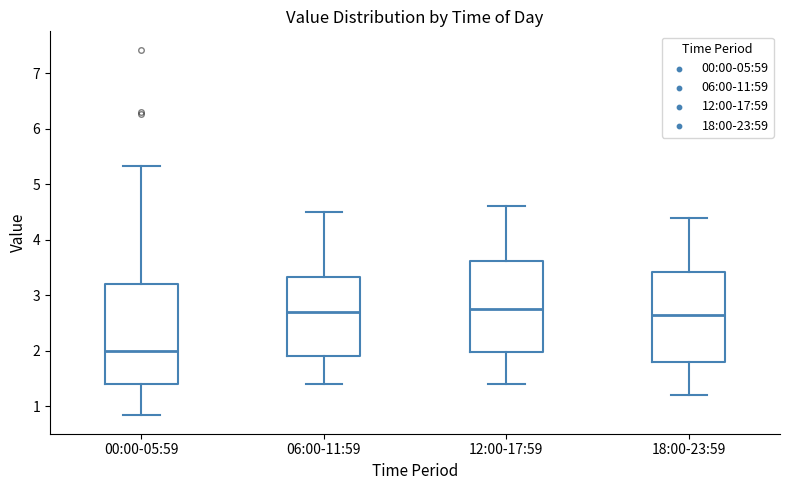

Reading left to right, read every box against the y-axis: the position of its median line, the range the box covers, and the ends of its whiskers. The values are not printed on the chart, so give them approximately, as read against the axis.

00:00-05:59: median 2.0, box 1.4 to 3.2, whiskers 0.8 to 5.3
06:00-11:59: median 2.7, box 1.9 to 3.3, whiskers 1.4 to 4.5
12:00-17:59: median 2.8, box 2.0 to 3.6, whiskers 1.4 to 4.6
18:00-23:59: median 2.7, box 1.8 to 3.4, whiskers 1.2 to 4.4